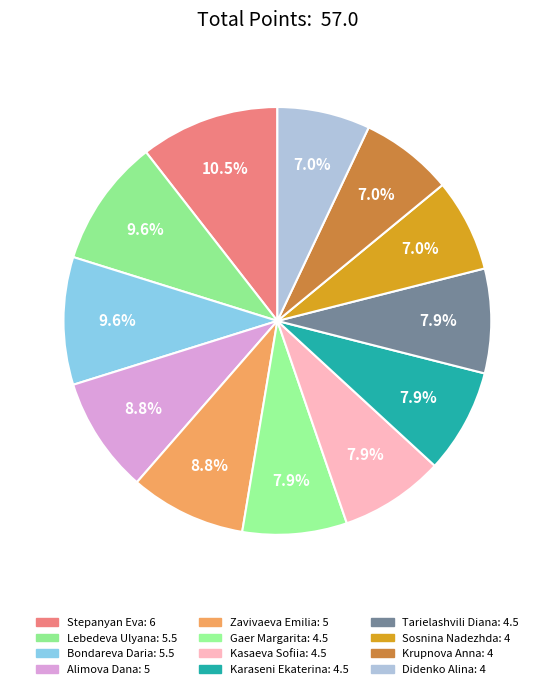

What is the smallest slice in the pie chart?

Sosnina Nadezhda